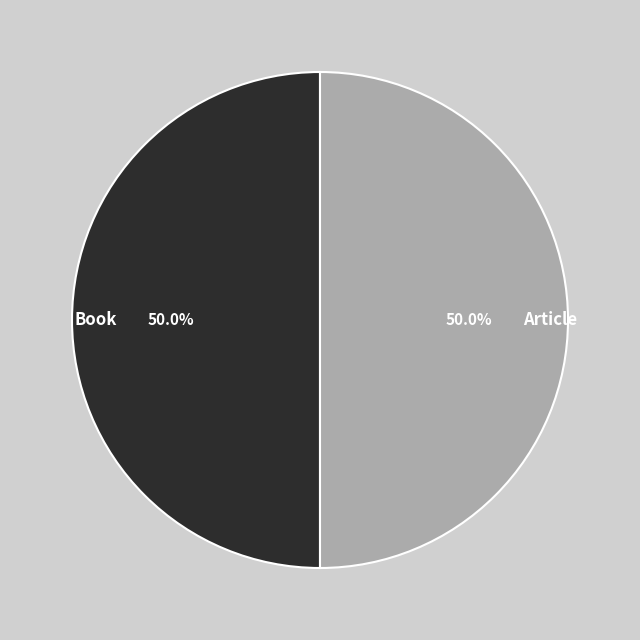

How much of the chart is everything except Book?

50.0%